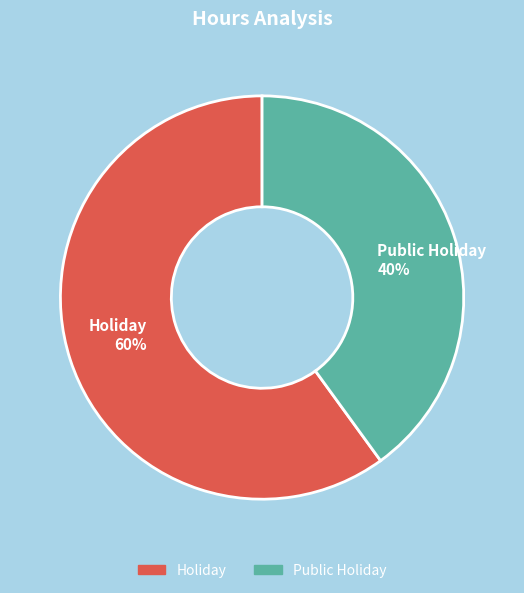

Between Public Holiday 40% and Holiday 60%, which is larger?

Holiday 60%